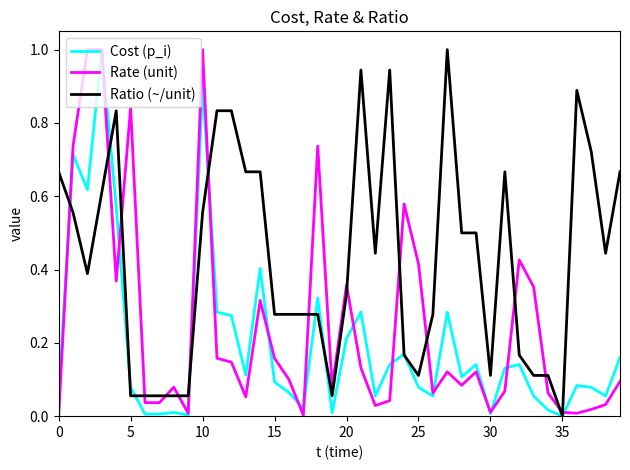

How many values in the Ratio (~/unit) series exceed 0?

39